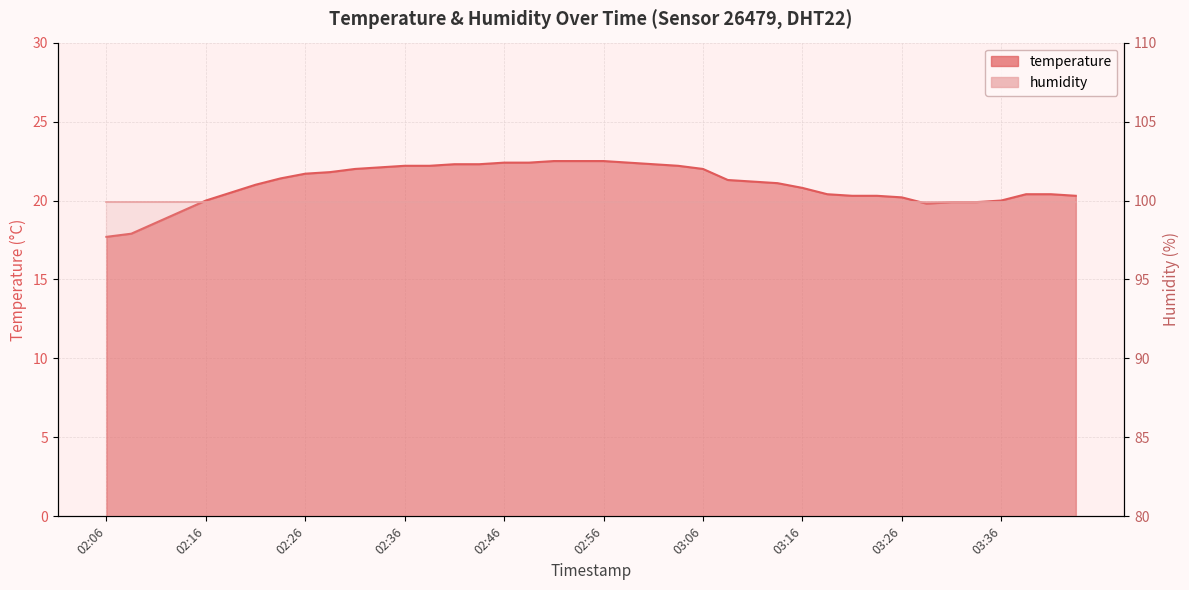

How many lines are shown in the chart?

1